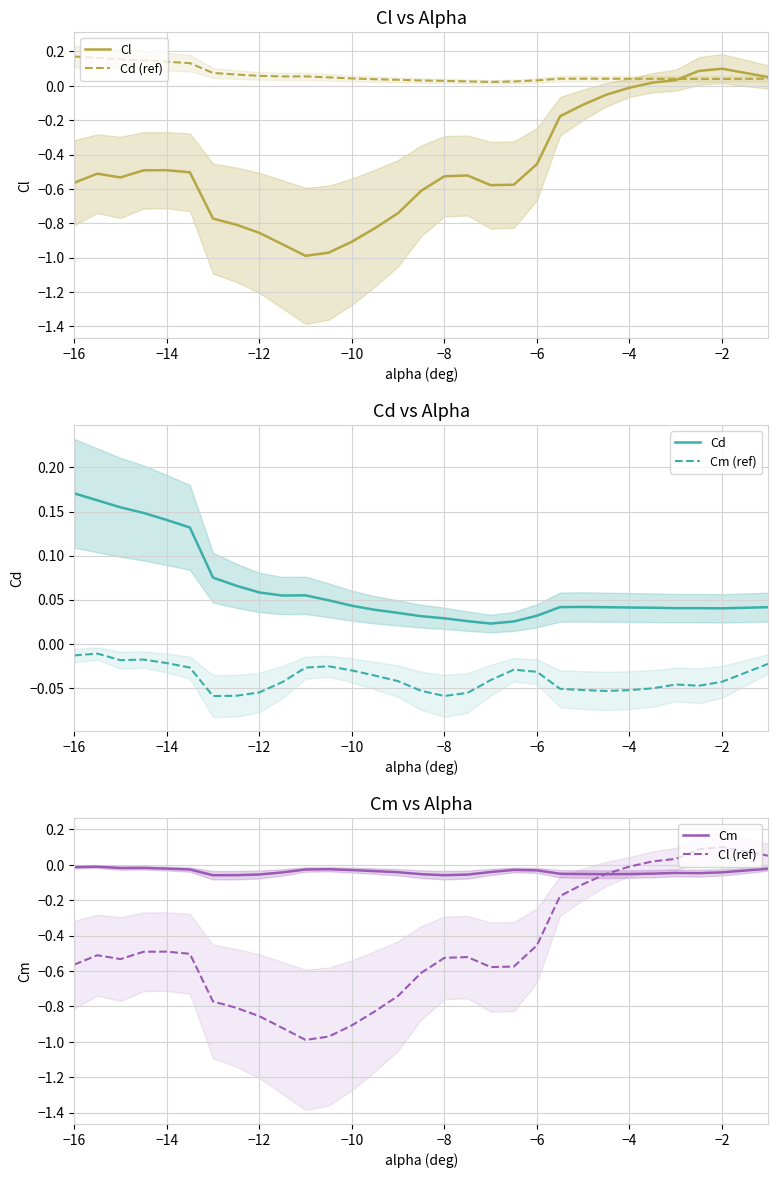

Is it true that Cl (ref) equals -0.9 at −10?

True